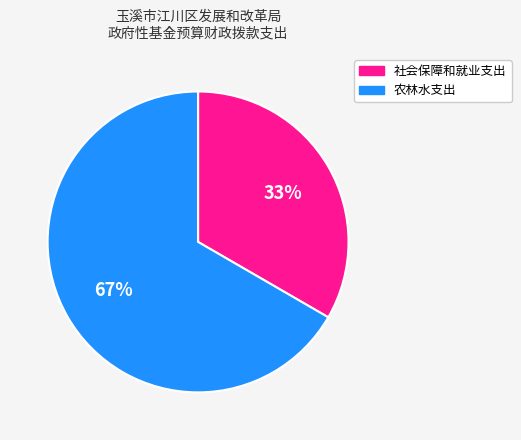

To the nearest percent, what percentage of the pie is 社会保障和就业支出?

33%